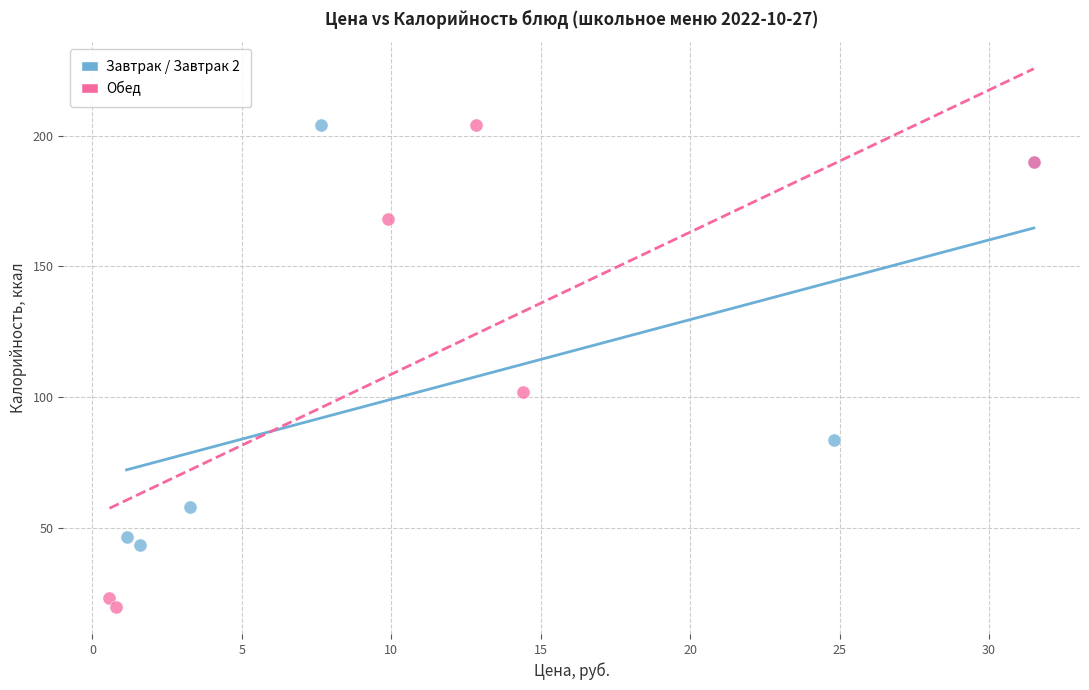

Which series reaches the minimum Y coordinate?

Обед